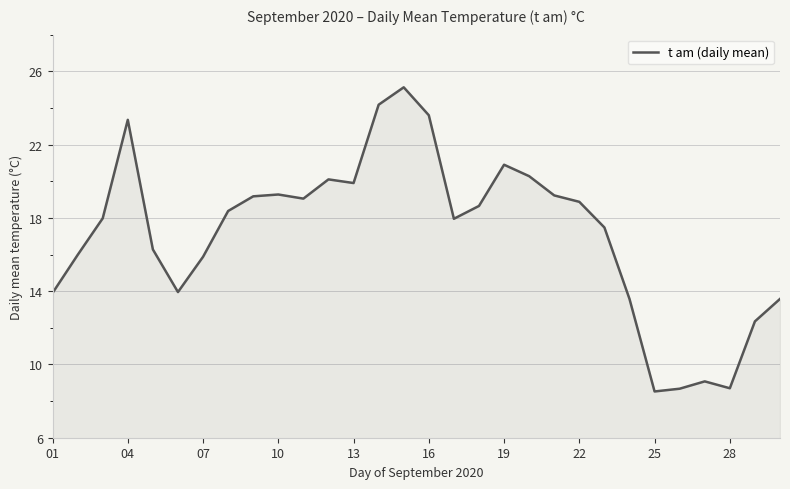

What is the minimum value shown in the chart?

8.5